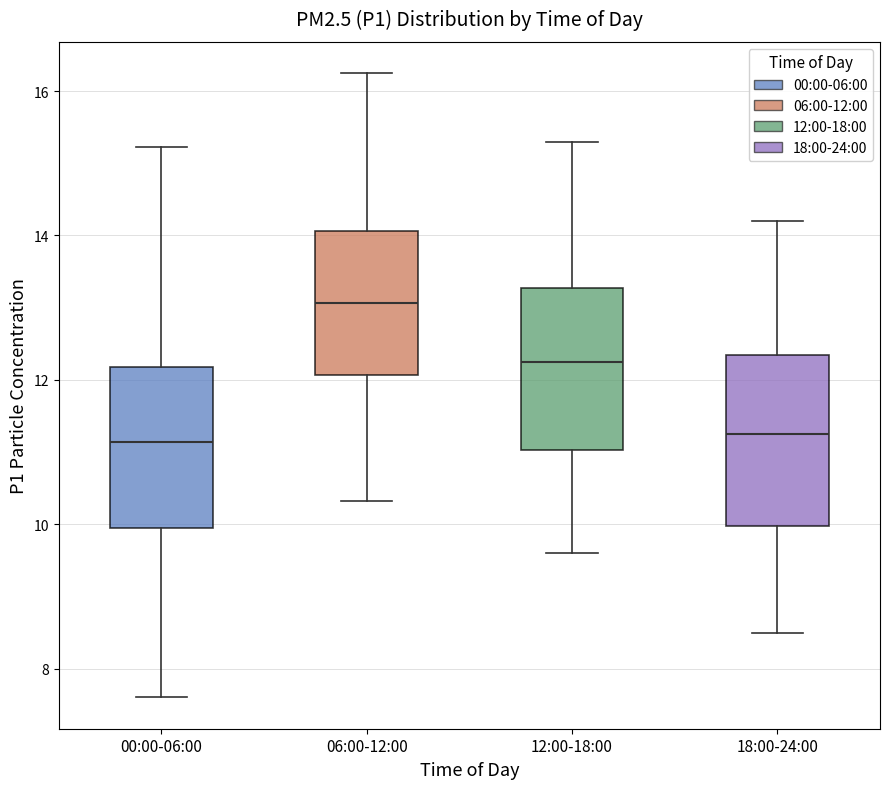

Reading left to right, read every box against the y-axis: the position of its median line, the range the box covers, and the ends of its whiskers. The values are not printed on the chart, so give them approximately, as read against the axis.

00:00-06:00: median 11.2, box 10.0 to 12.2, whiskers 7.6 to 15.2
06:00-12:00: median 13.0, box 12.0 to 14.0, whiskers 10.4 to 16.2
12:00-18:00: median 12.2, box 11.0 to 13.2, whiskers 9.6 to 15.4
18:00-24:00: median 11.2, box 10.0 to 12.4, whiskers 8.6 to 14.2